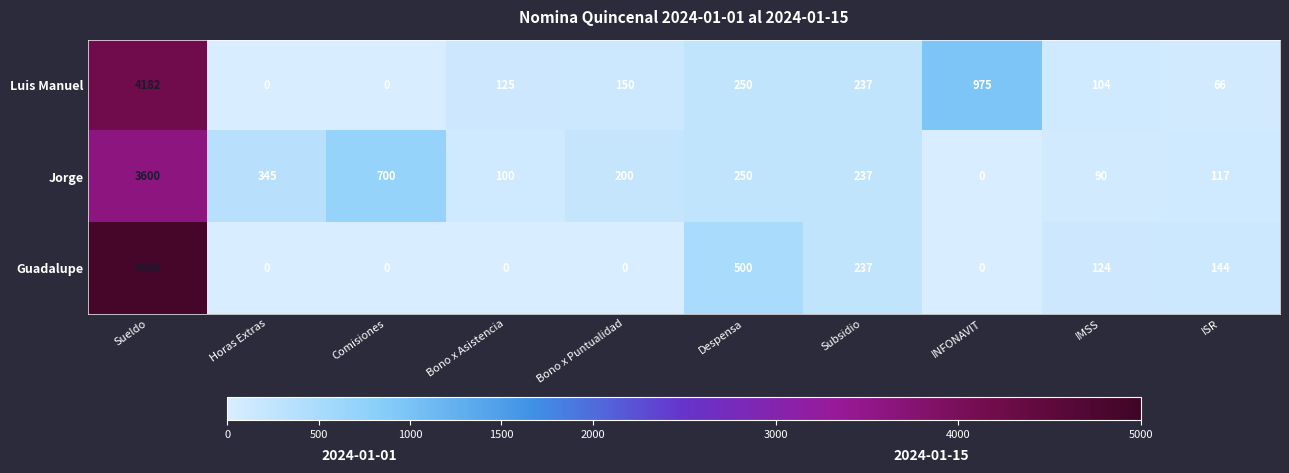

What is the difference between the maximum and minimum values in the Luis Manuel series?

4182